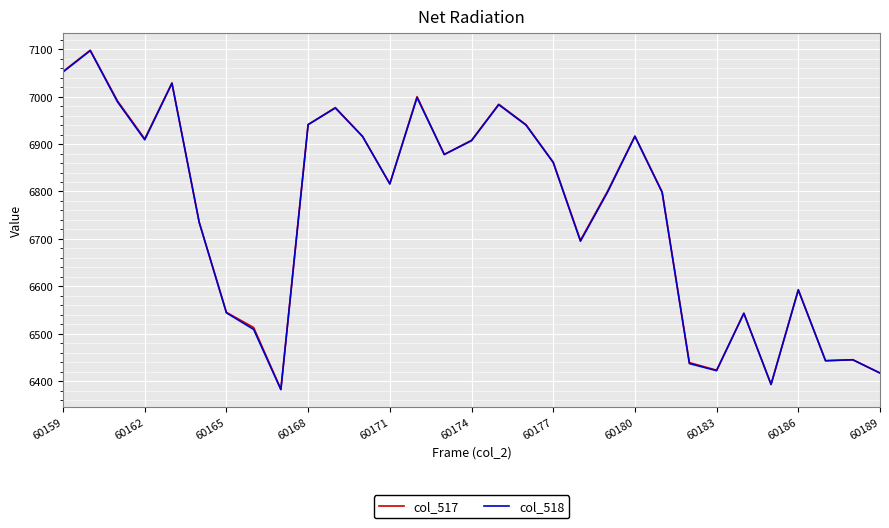

What is the maximum value shown in the chart?

7098